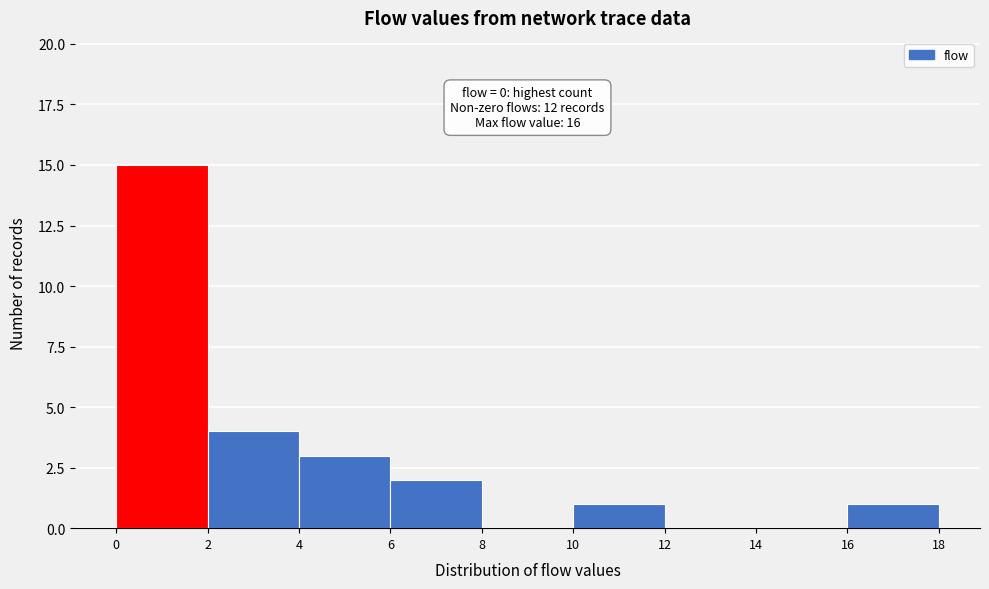

Which range on the x-axis has the tallest bar?

0 to 2